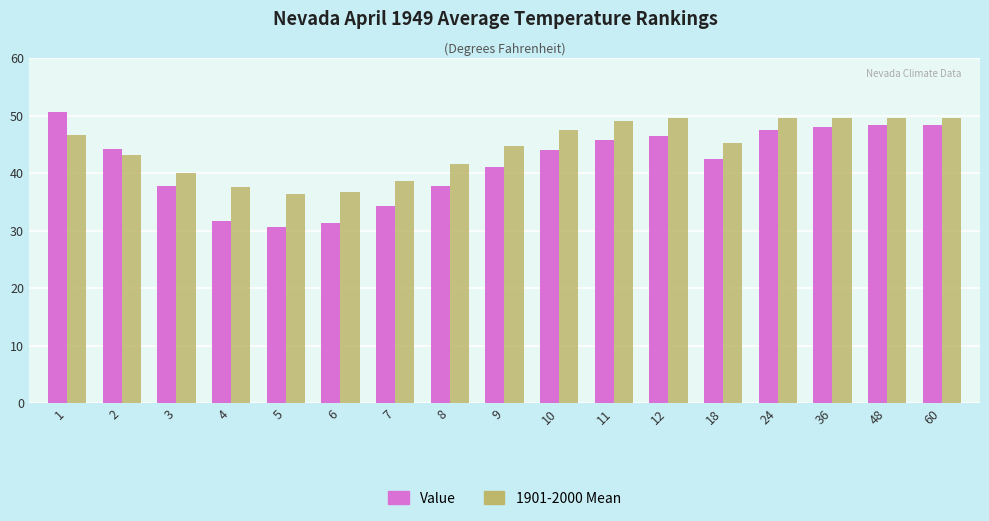

What is the total value across all series at 12?

95.9